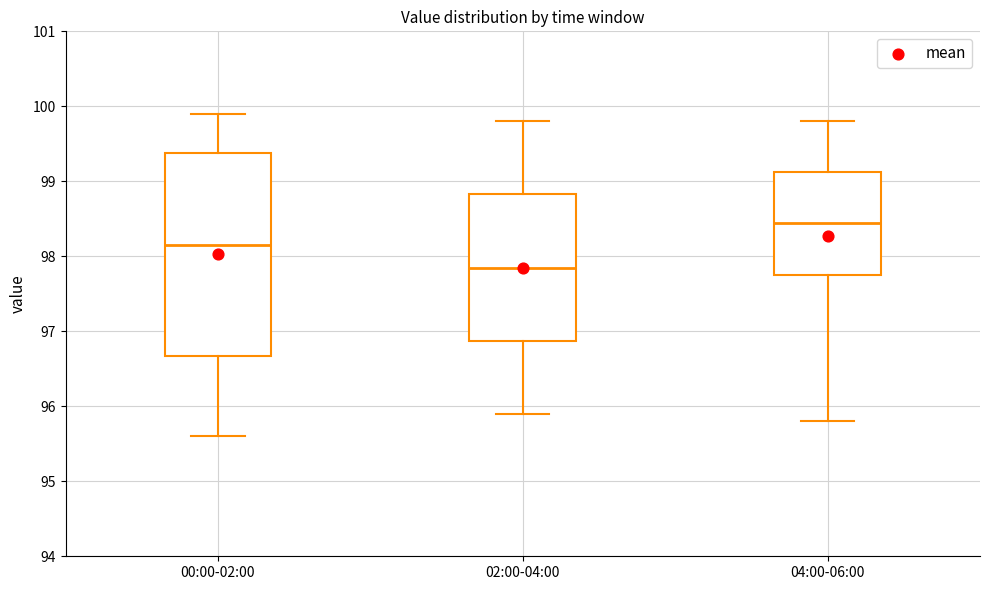

Reading left to right, read every box against the y-axis: the position of its median line, the range the box covers, and the ends of its whiskers. The values are not printed on the chart, so give them approximately, as read against the axis.

00:00-02:00: median 98.2, box 96.7 to 99.4, whiskers 95.6 to 99.9
02:00-04:00: median 97.9, box 96.9 to 98.8, whiskers 95.9 to 99.8
04:00-06:00: median 98.5, box 97.8 to 99.1, whiskers 95.8 to 99.8